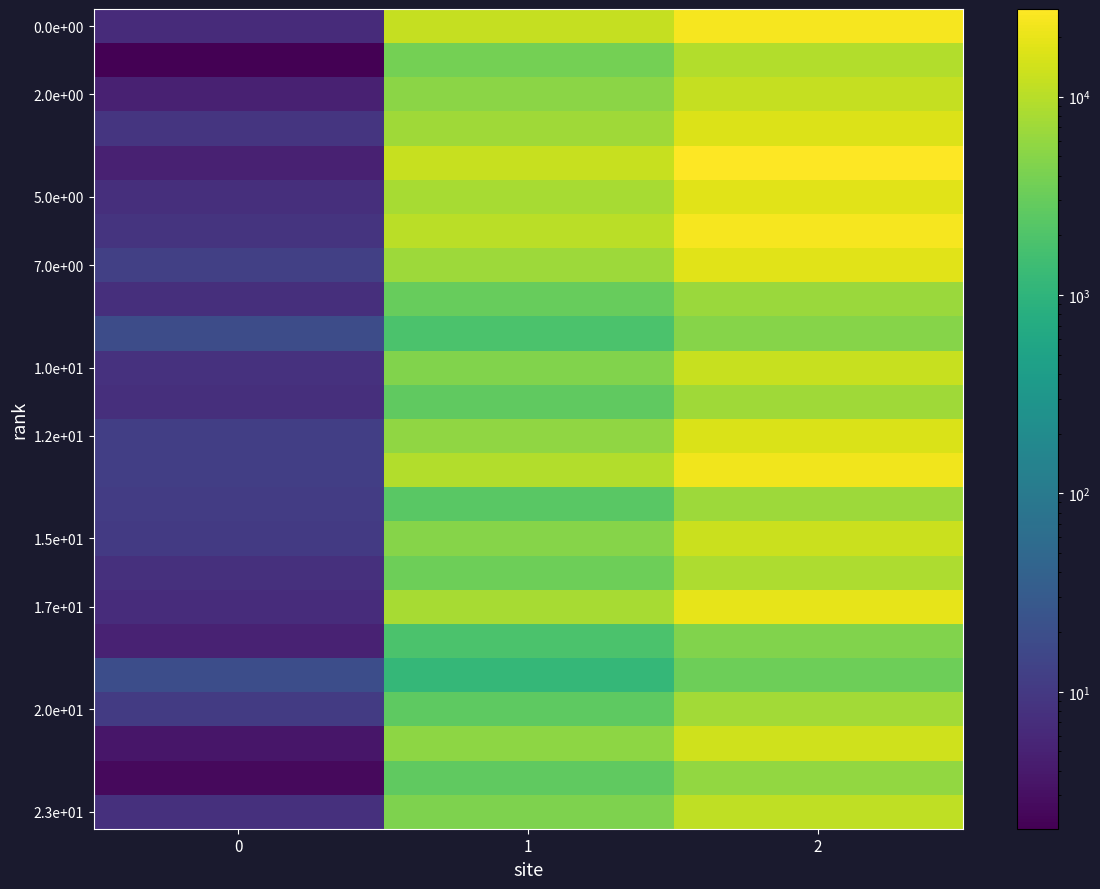

At how many categories does at least one series exceed 23731?

1